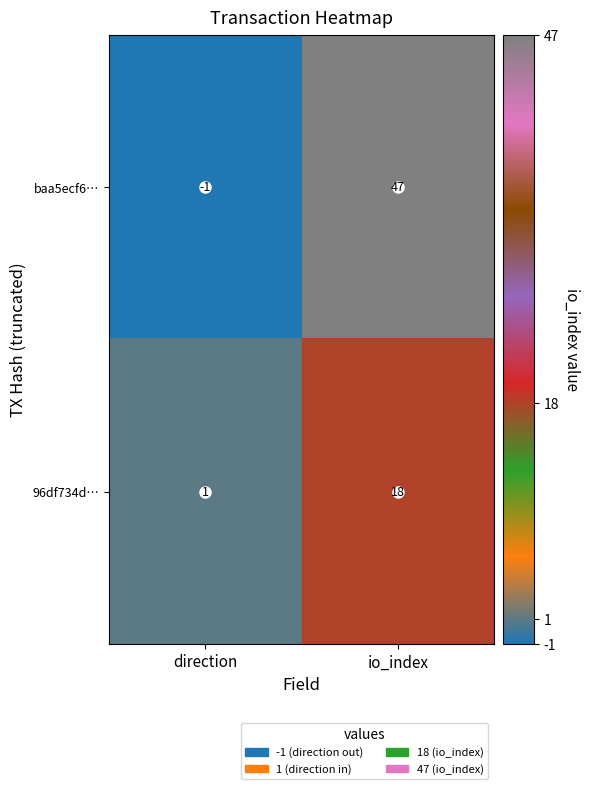

Which series has the widest spread of values?

baa5ecf6…